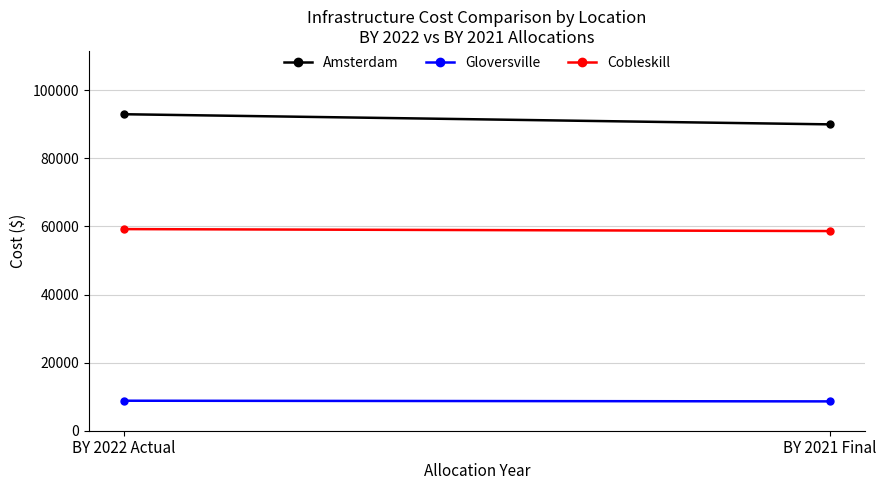

Rank the series at BY 2021 Final from highest to lowest value.

Amsterdam, Cobleskill, Gloversville